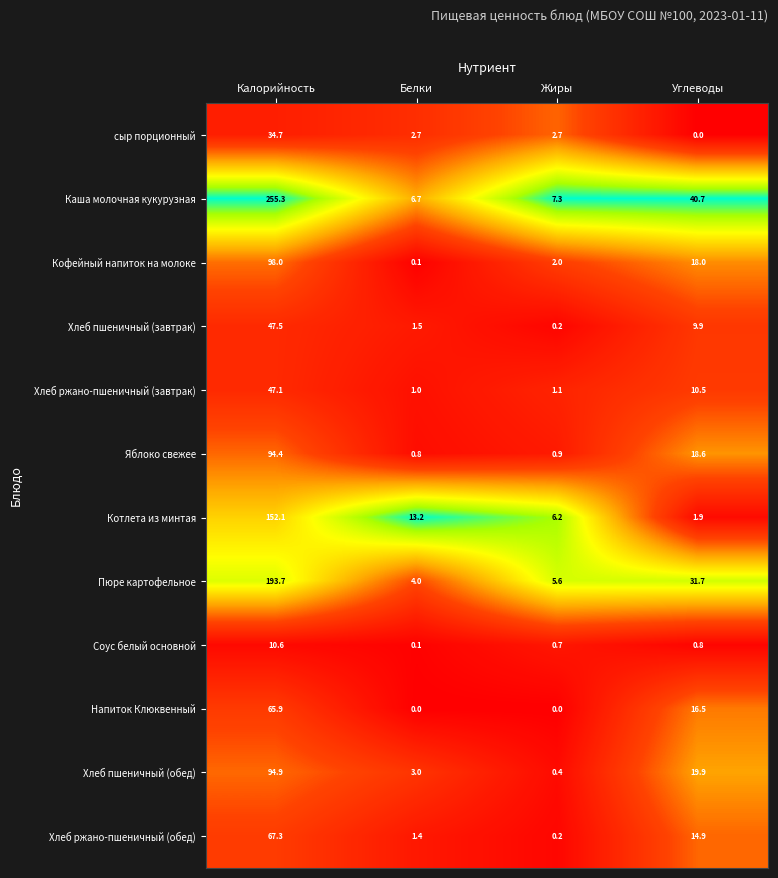

At which label does сыр порционный reach its peak?

Калорийность